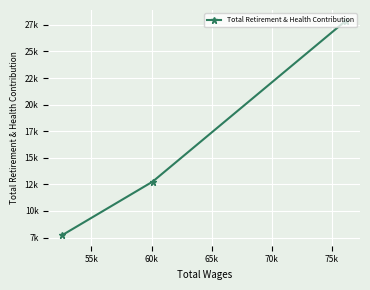

What is the maximum value shown in the chart?

27894